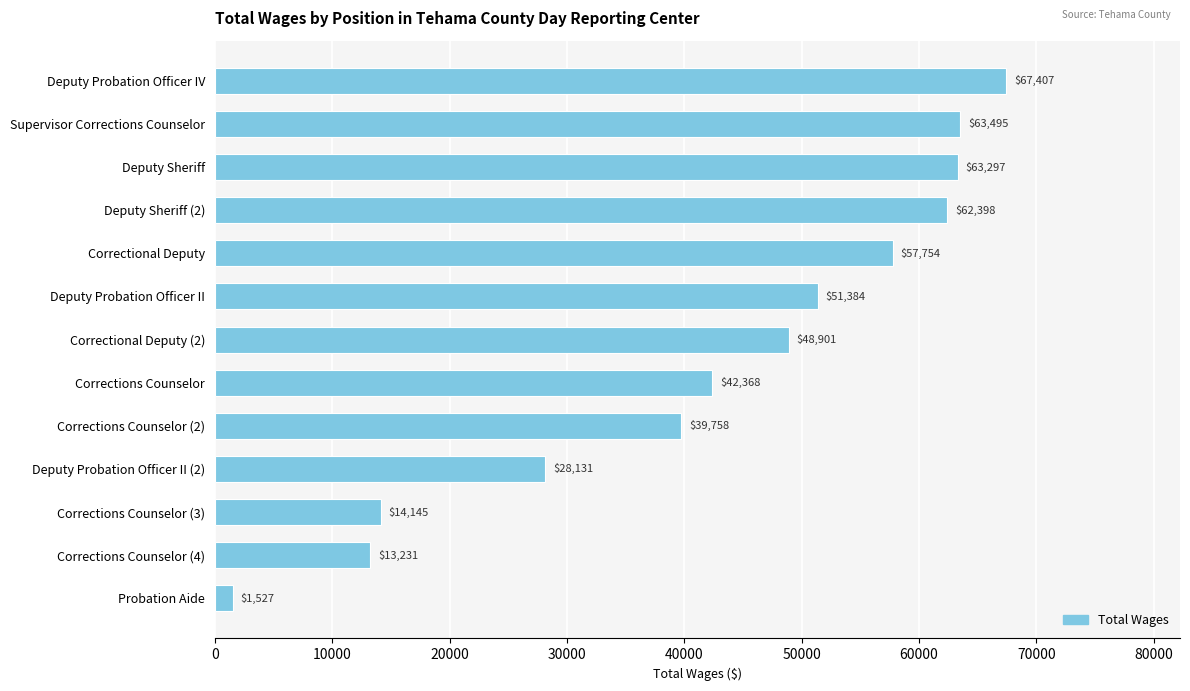

What is the minimum value shown in the chart?

1527